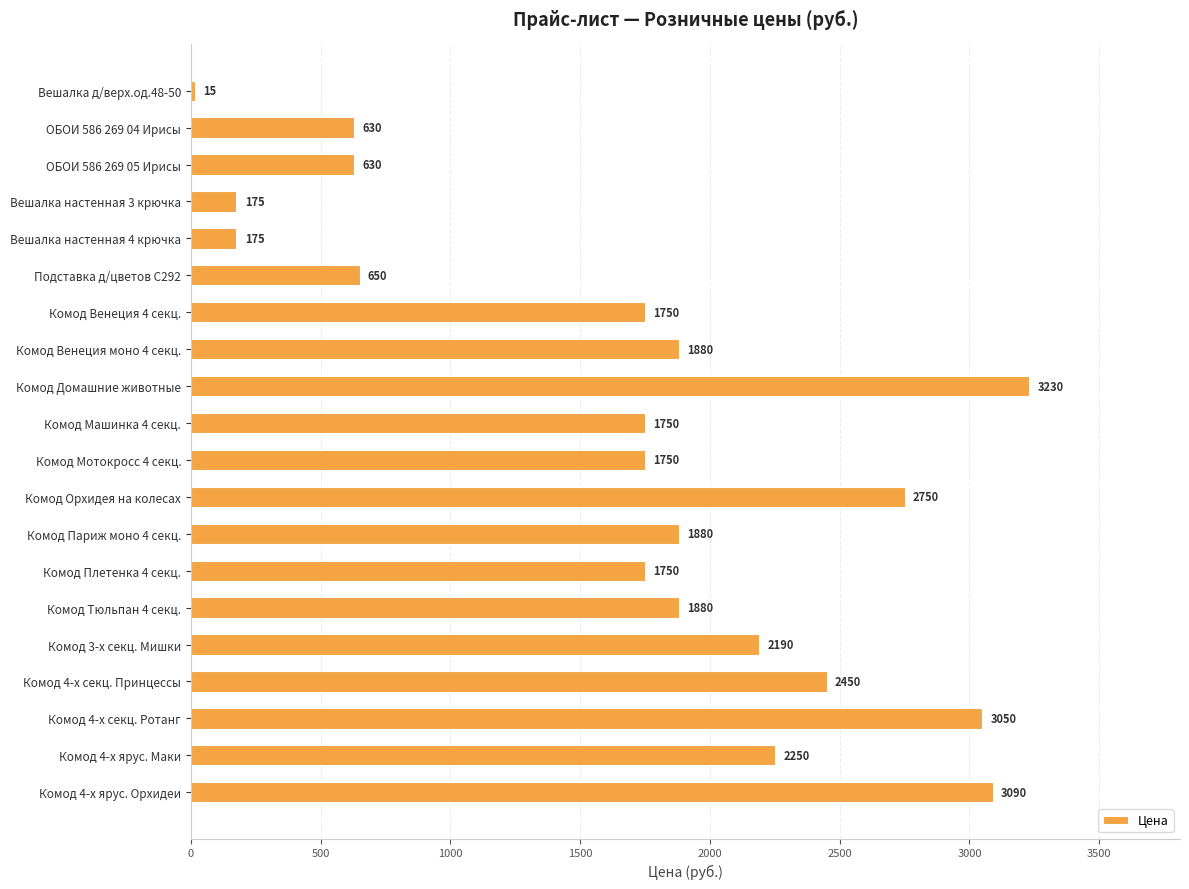

Reading top to bottom, extract all data points from this chart.

Вешалка д/верх.од.48-50=15	ОБОИ 586 269 04 Ирисы=630	ОБОИ 586 269 05 Ирисы=630	Вешалка настенная 3 крючка=175	Вешалка настенная 4 крючка=175	Подставка д/цветов С292=650	Комод Венеция 4 секц.=1750	Комод Венеция моно 4 секц.=1880	Комод Домашние животные=3230	Комод Машинка 4 секц.=1750	Комод Мотокросс 4 секц.=1750	Комод Орхидея на колесах=2750	Комод Париж моно 4 секц.=1880	Комод Плетенка 4 секц.=1750	Комод Тюльпан 4 секц.=1880	Комод 3-х секц. Мишки=2190	Комод 4-х секц. Принцессы=2450	Комод 4-х секц. Ротанг=3050	Комод 4-х ярус. Маки=2250	Комод 4-х ярус. Орхидеи=3090